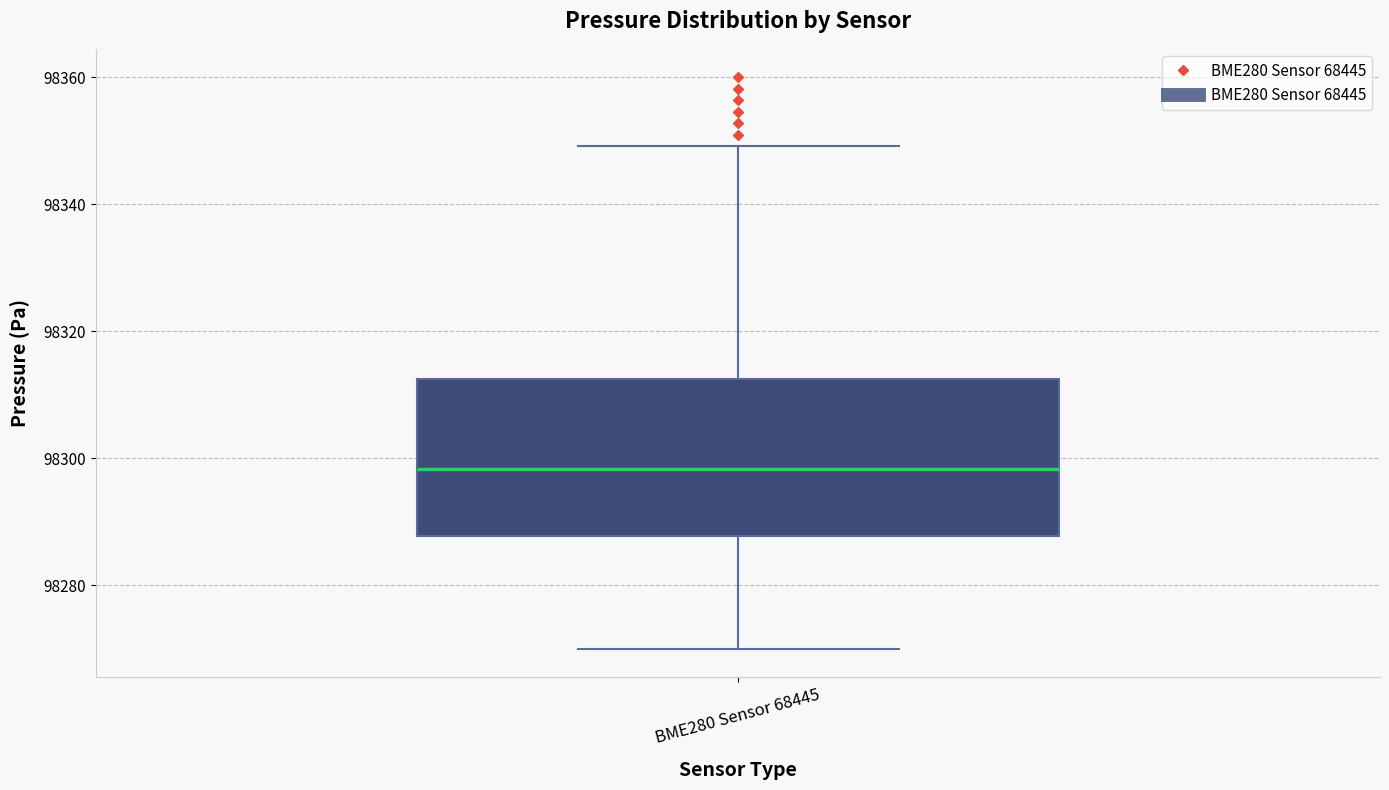

Read this box plot against the y-axis: the position of the median line, the range covered by the box, and the ends of both whiskers. The values are not printed on the chart, so give them approximately, as read against the axis.

median 98298, box 98288 to 98312, whiskers 98270 to 98350